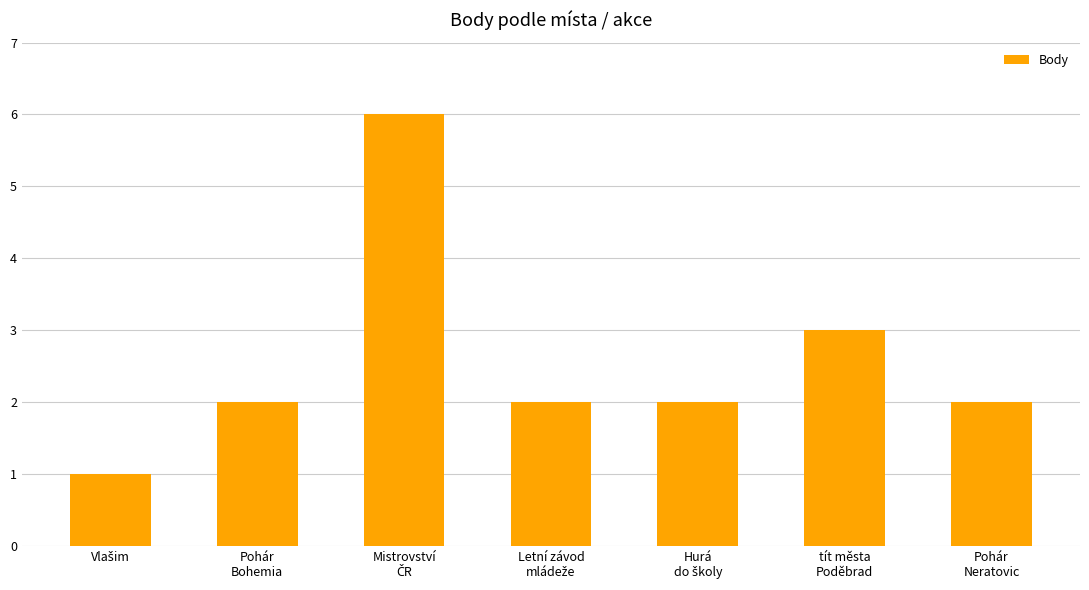

What is the greatest value displayed?

6